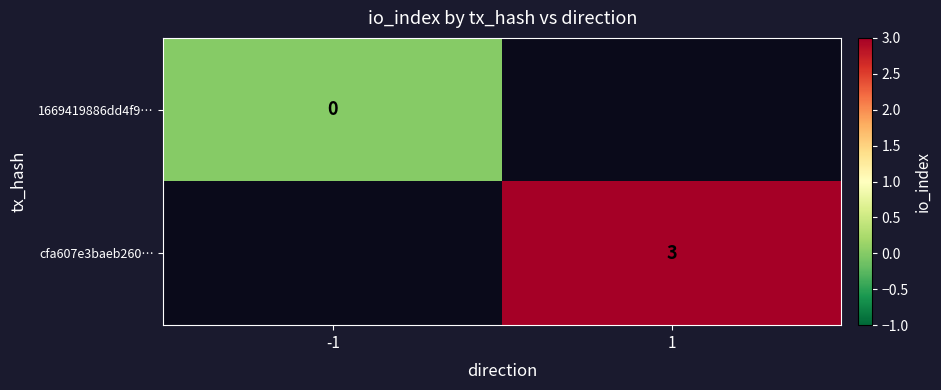

The value of cfa607e3baeb260… at 1 is 5. True or false?

False